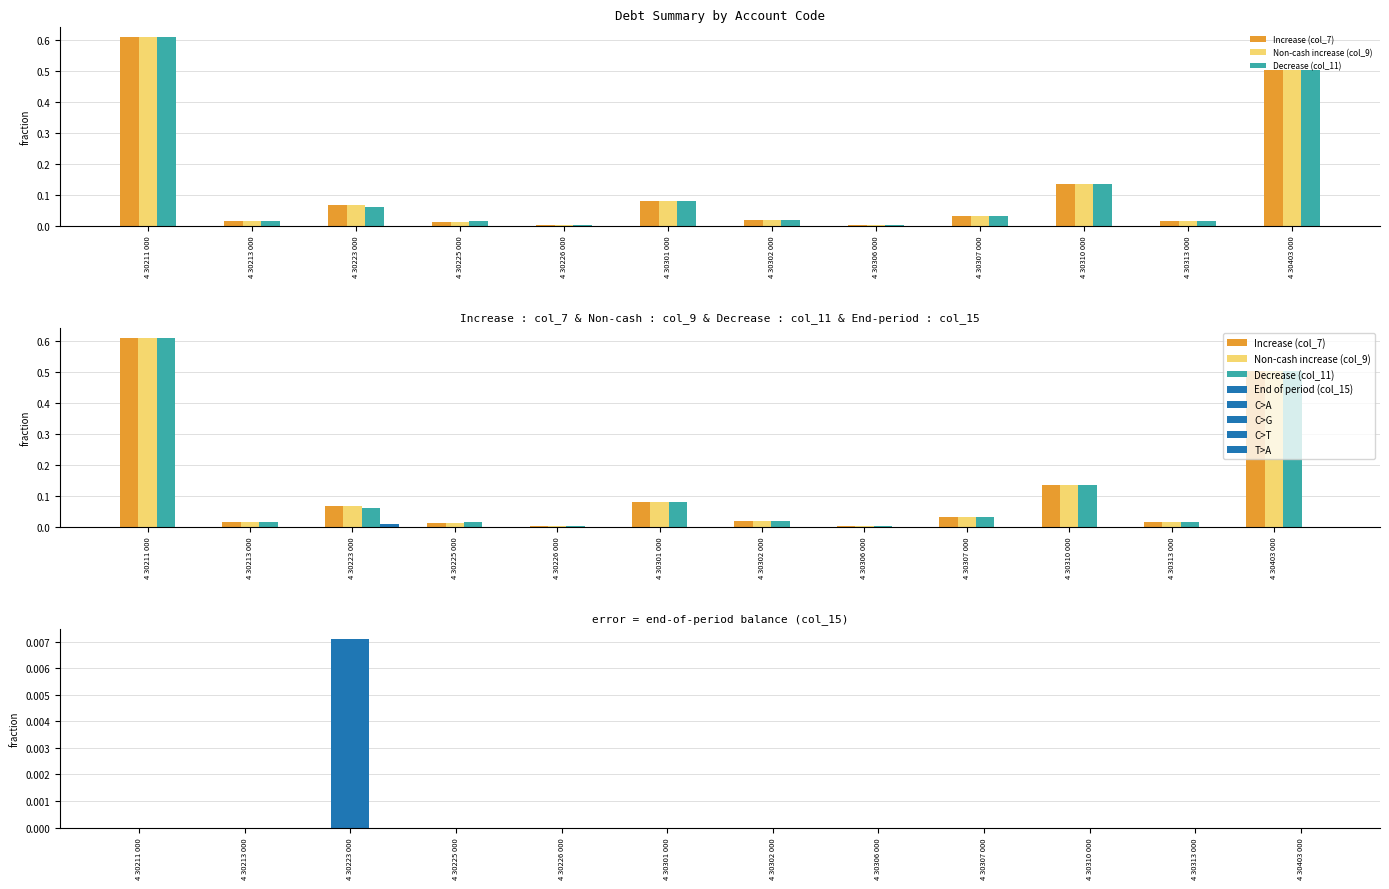

What are all the series names shown in the legend?

Increase (col_7), Non-cash increase (col_9), Decrease (col_11), End of period (col_15)